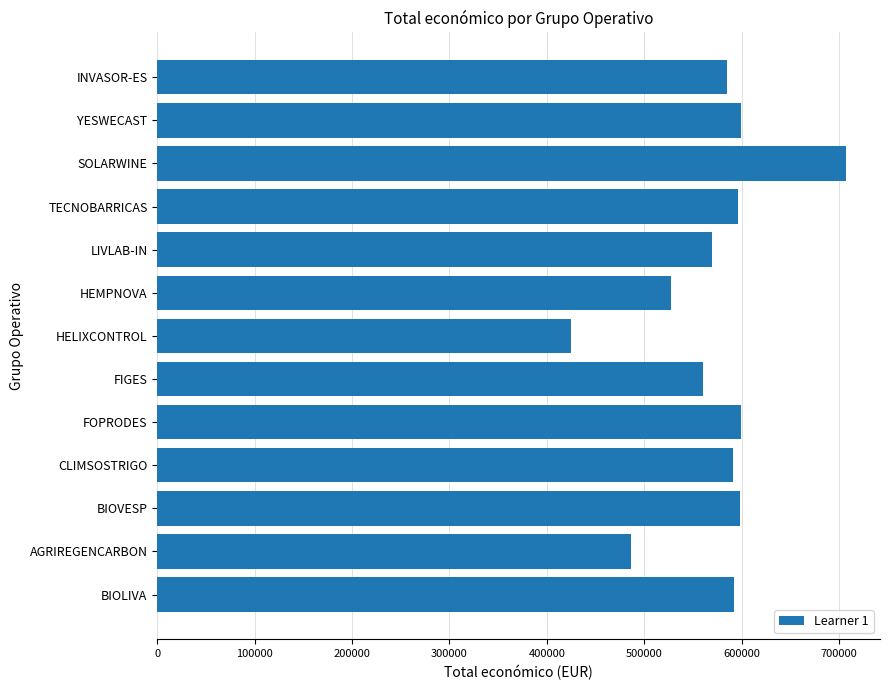

What is the difference between the maximum and minimum values?

281977